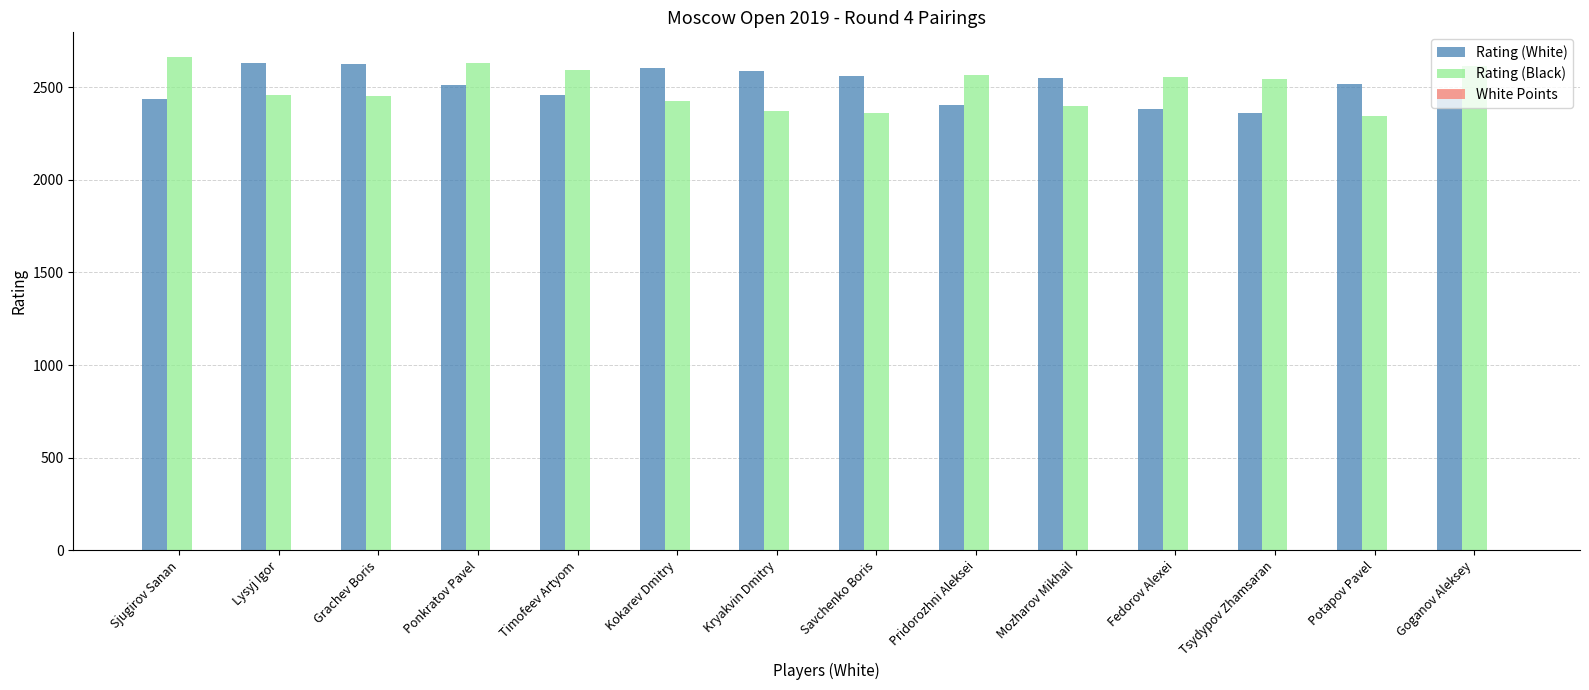

What is the spread (max minus min) of values at Potapov Pavel?

2514.0